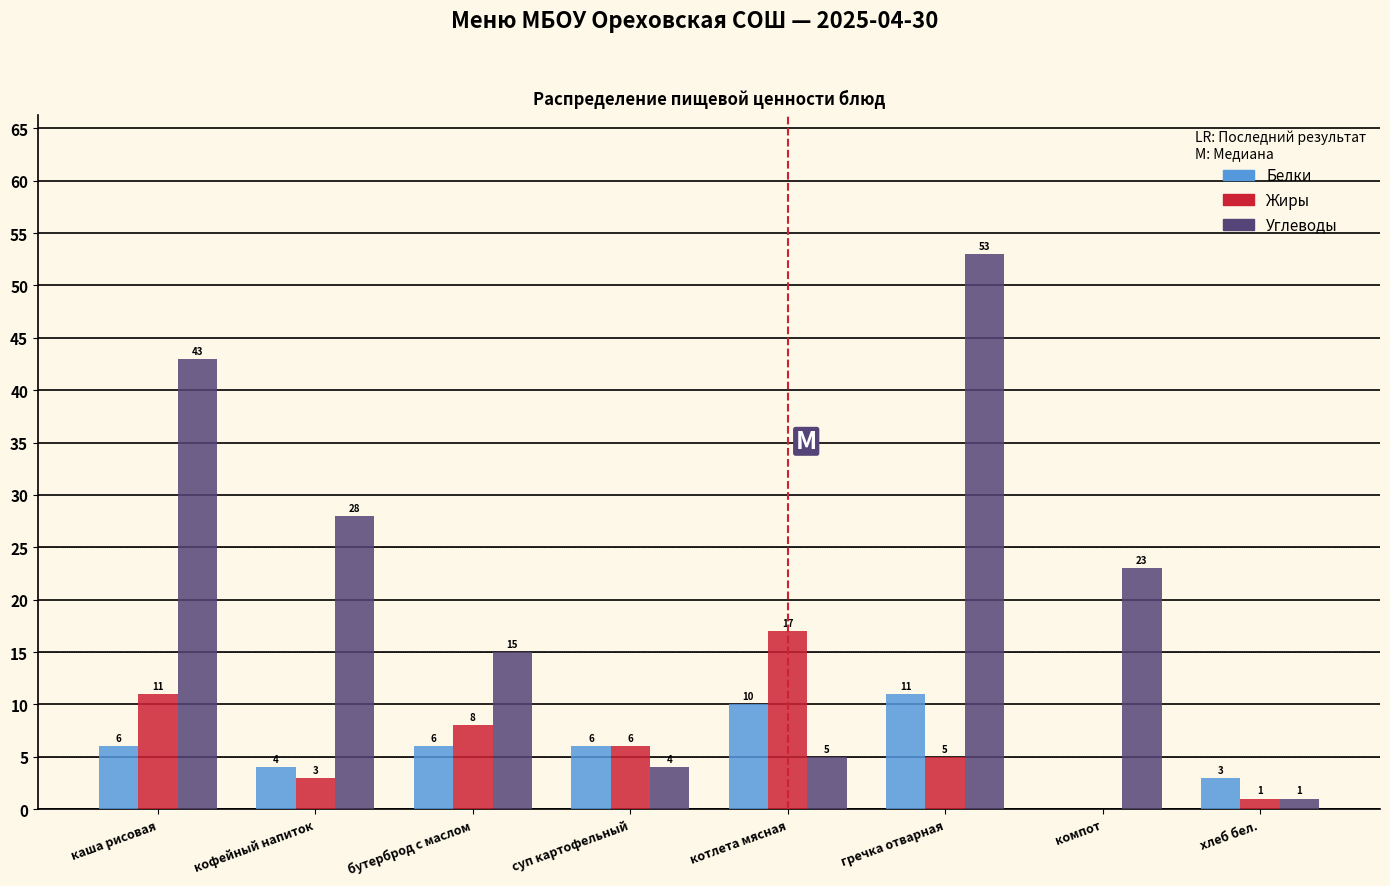

Reading right to left, extract all data points from this chart.

Белки: хлеб бел.=3	компот=0	гречка отварная=11	котлета мясная=10	суп картофельный=6	бутерброд с маслом=6	кофейный напиток=4	каша рисовая=6
Жиры: хлеб бел.=1	компот=0	гречка отварная=5	котлета мясная=17	суп картофельный=6	бутерброд с маслом=8	кофейный напиток=3	каша рисовая=11
Углеводы: хлеб бел.=1	компот=23	гречка отварная=53	котлета мясная=5	суп картофельный=4	бутерброд с маслом=15	кофейный напиток=28	каша рисовая=43